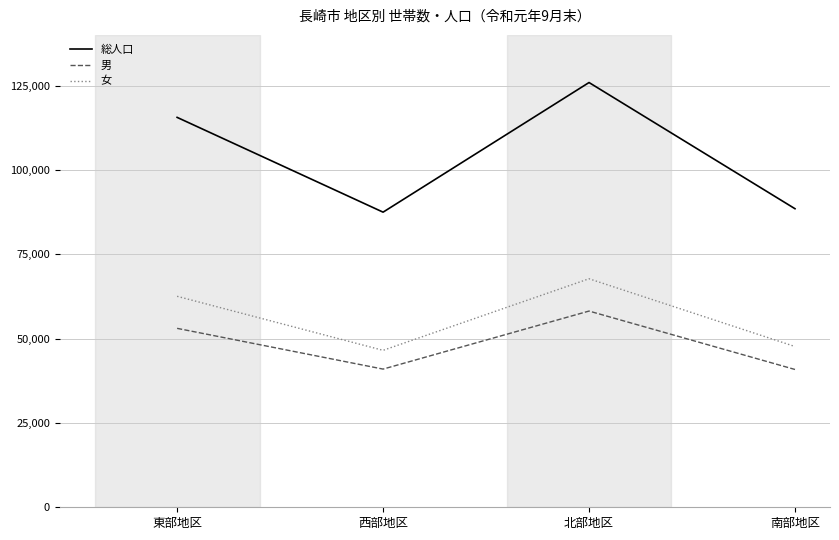

What is the total value across all series at 東部地区?

231110